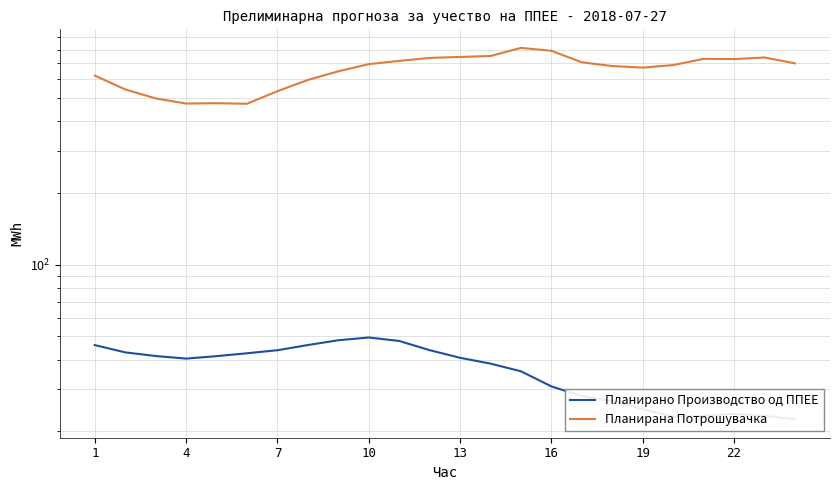

Which series has the widest spread of values?

Планирана Потрошувачка